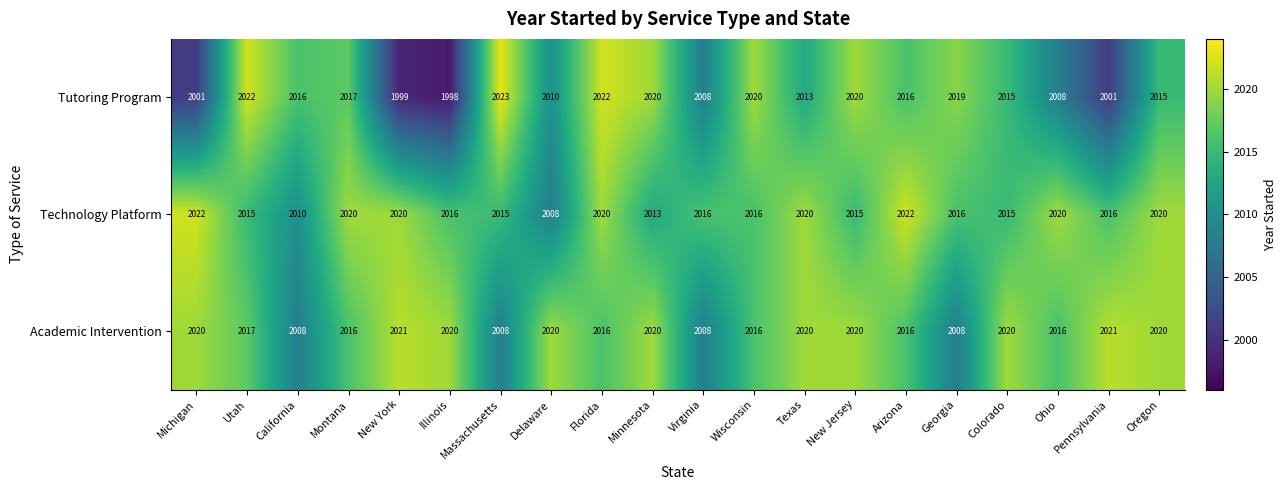

Count the number of data series in this chart.

3